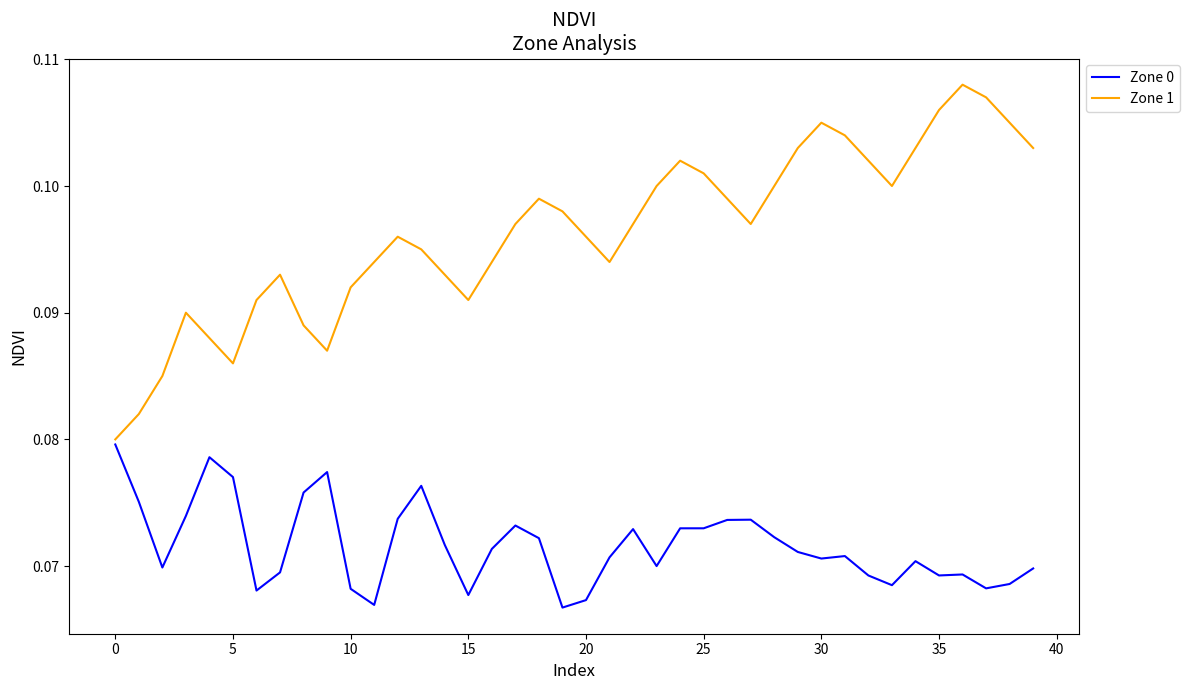

True or false: Zone 1 and Zone 0 cross at least once.

False